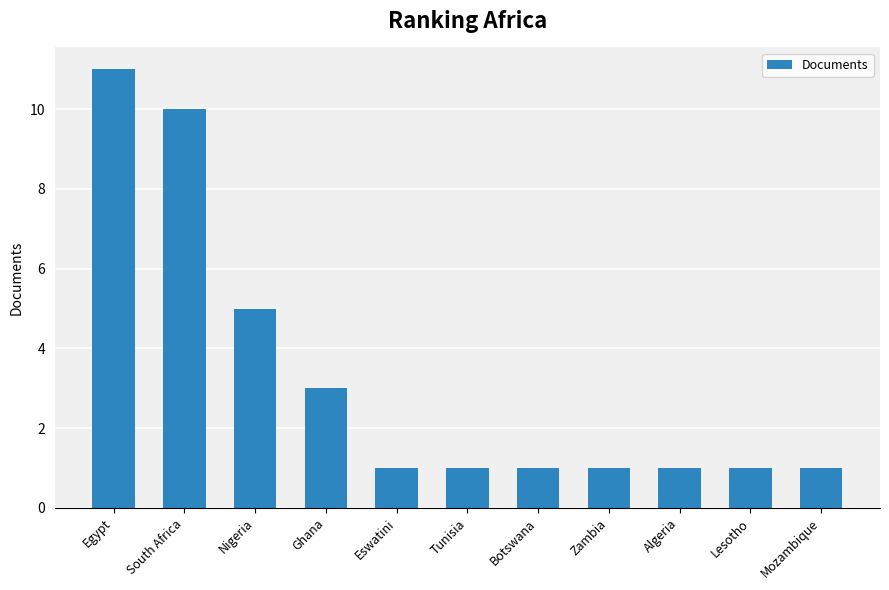

Is it true that the value at South Africa is 5?

False